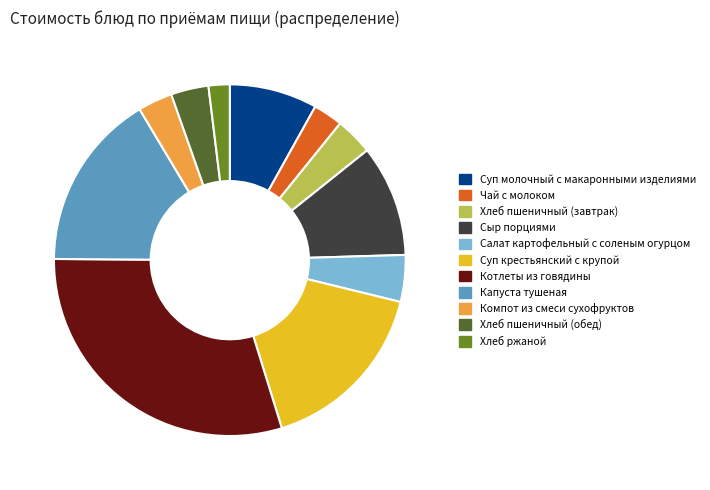

Is it true that Котлеты из говядины is 45% of the pie?

False